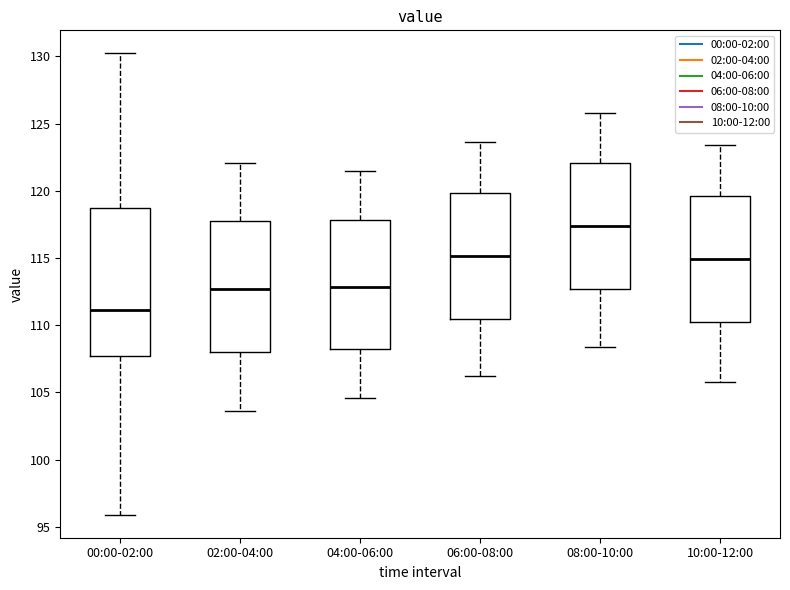

Reading left to right, transcribe this box plot: for each box, give where its median line is, the range the box spans, and where its two whiskers end, as read against the y-axis. The values are not printed on the chart, so give them approximately, as read against the axis.

00:00-02:00: median 111.0, box 107.5 to 119.0, whiskers 96.0 to 130.0
02:00-04:00: median 112.5, box 108.0 to 118.0, whiskers 103.5 to 122.0
04:00-06:00: median 113.0, box 108.5 to 118.0, whiskers 104.5 to 121.5
06:00-08:00: median 115.0, box 110.5 to 120.0, whiskers 106.0 to 123.5
08:00-10:00: median 117.5, box 112.5 to 122.0, whiskers 108.5 to 126.0
10:00-12:00: median 115.0, box 110.5 to 119.5, whiskers 106.0 to 123.5